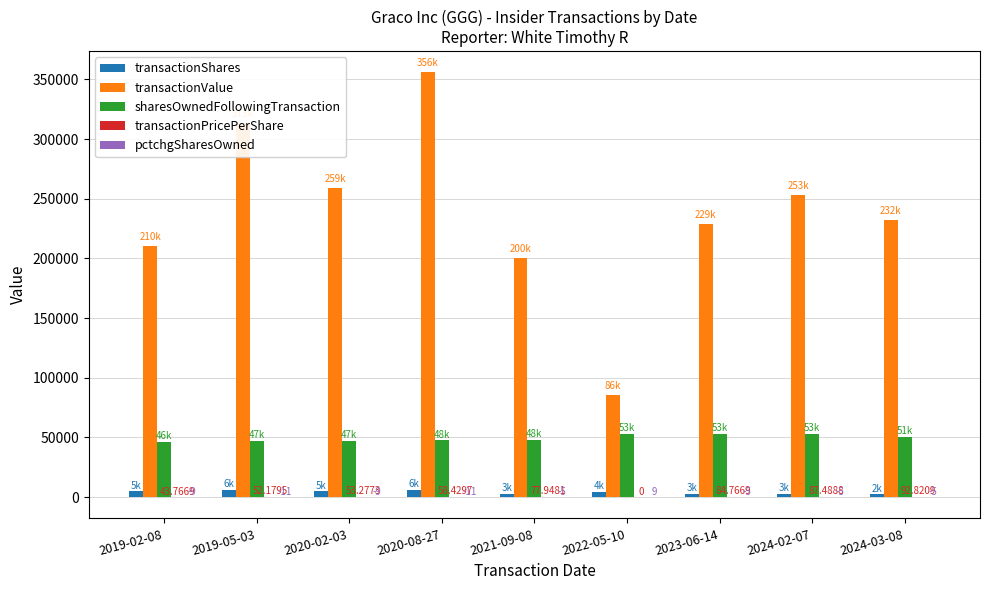

At which category is the sum across all series the highest?

2020-08-27